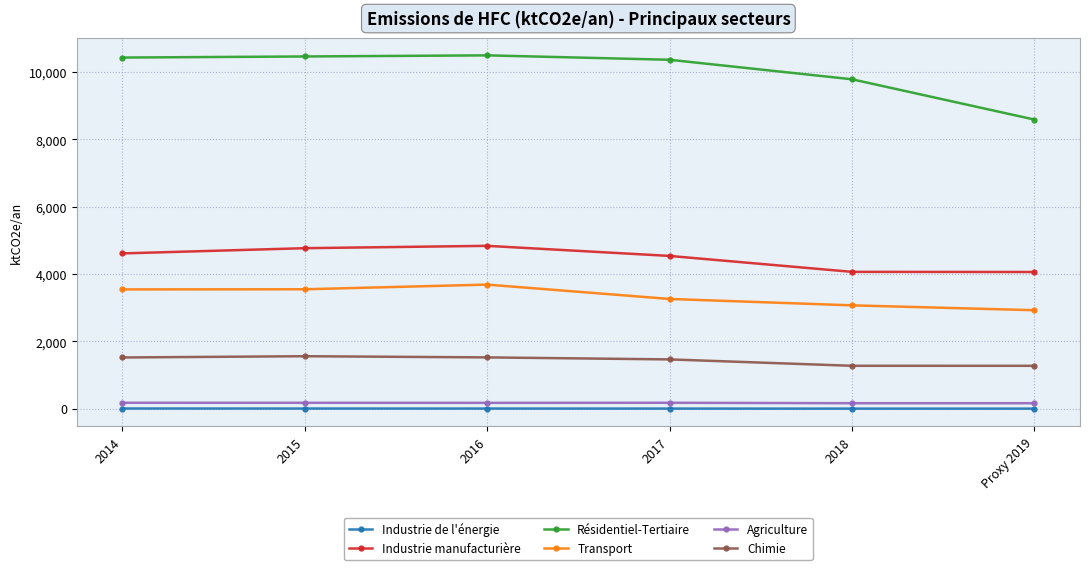

What position from the left is 2018?

5